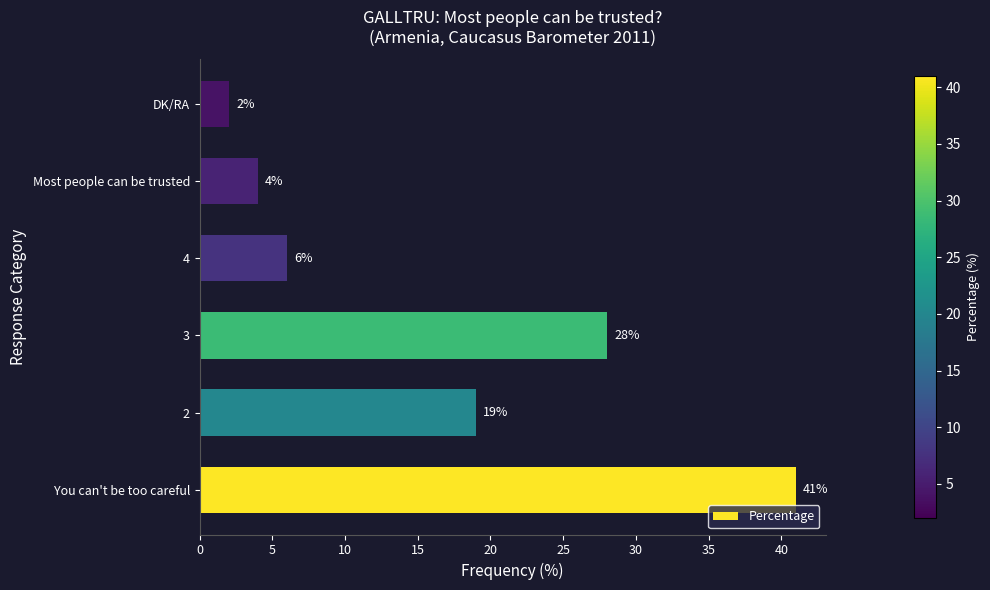

Does the chart contain any negative values?

No